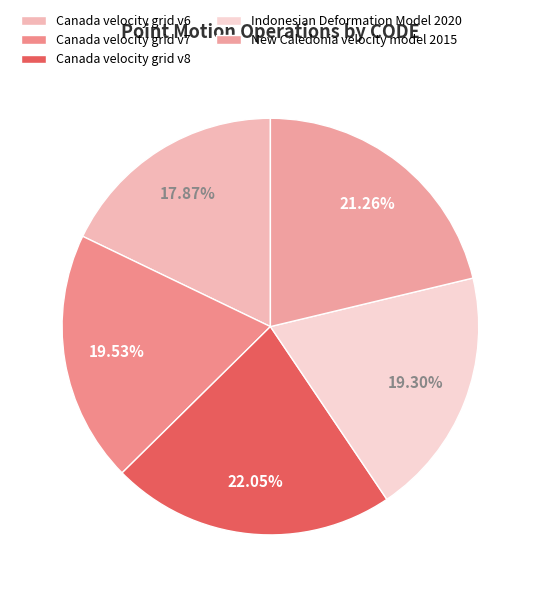

Between New Caledonia velocity model 2015 and Indonesian Deformation Model 2020, which is larger?

New Caledonia velocity model 2015